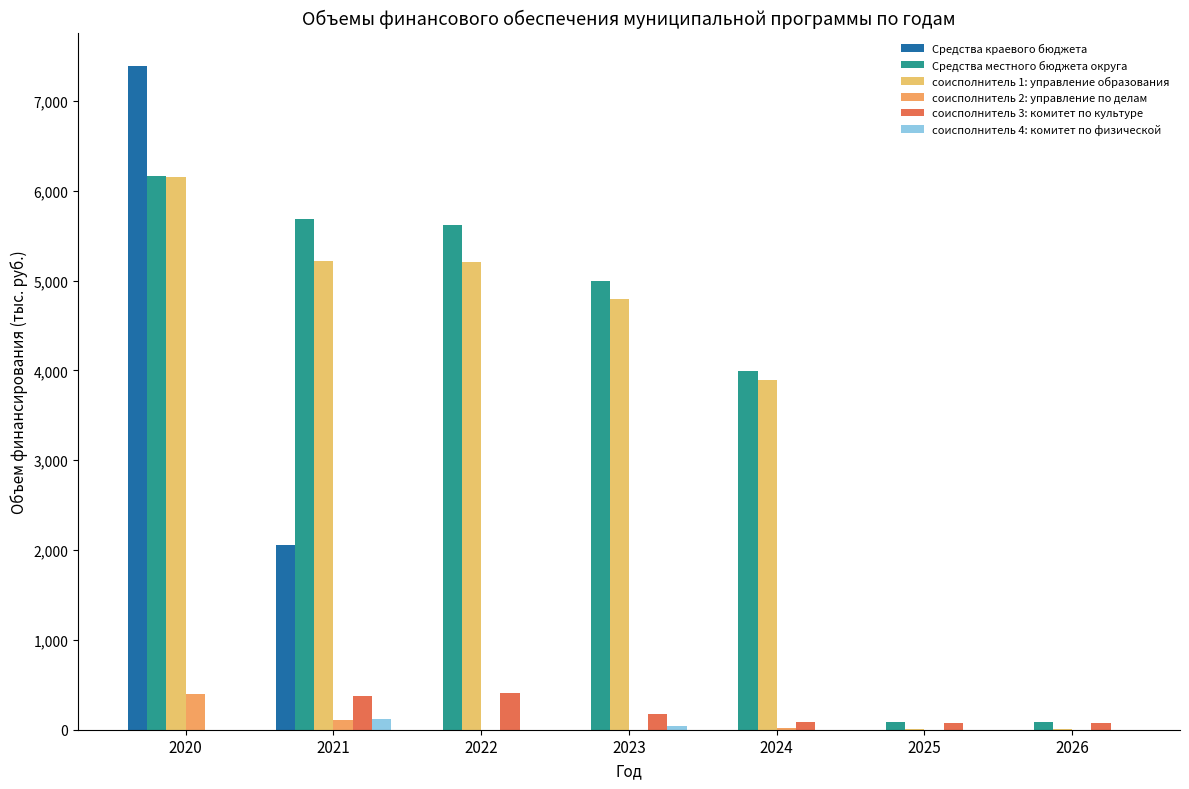

Reading left to right, list all the values displayed in this chart.

Средства краевого бюджета: 7392.2	2053.0	0.0	0.0	0.0	0.0	0.0
Средства местного бюджета округа: 6163.1	5684.6	5614.8	5001.0	3992.4	82.6	82.6
соисполнитель 1: управление образования: 6158.2	5217.7	5205.0	4790.7	3888.6	5.0	5.0
соисполнитель 2: управление по делам: 393.9	108.0	0.0	0.0	21.2	0.0	0.0
соисполнитель 3: комитет по культуре: 0.0	374.8	409.7	174.0	82.6	77.5	77.5
соисполнитель 4: комитет по физической: 0.0	117.0	0.0	36.3	0.0	0.0	0.0